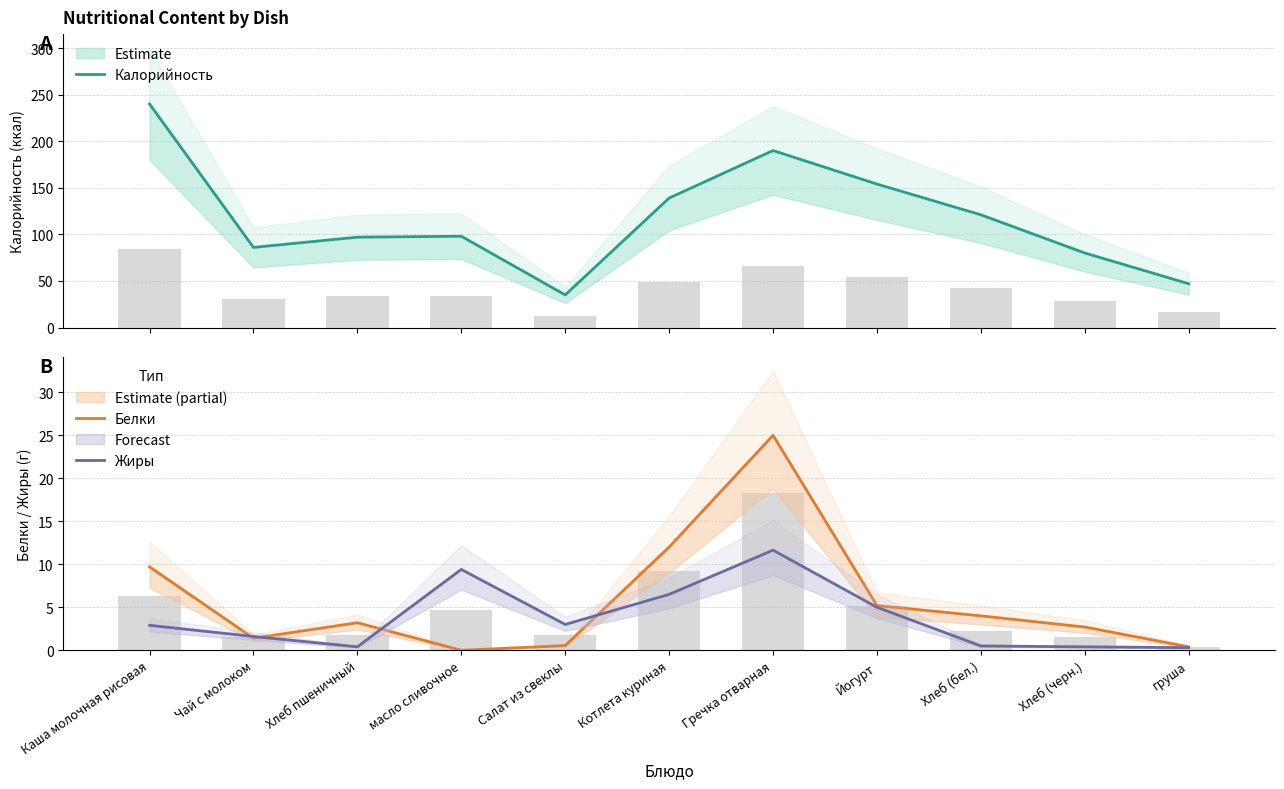

What is the difference between the Жиры values at масло сливочное and Котлета куриная?

2.9